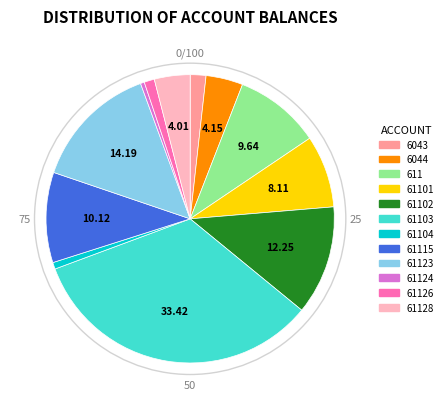

Is there a majority slice in this chart?

No